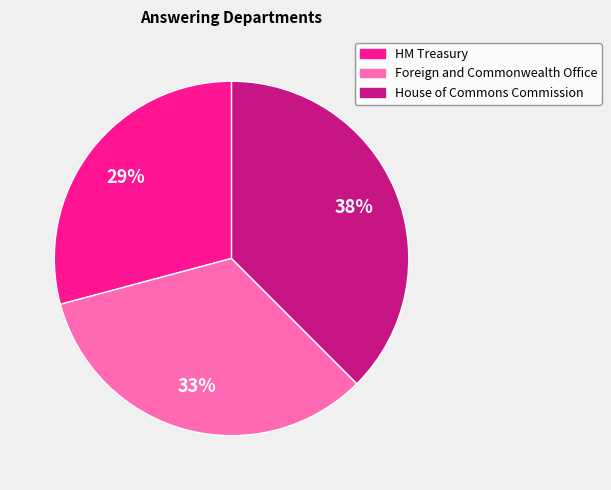

Is there a majority slice in this chart?

No